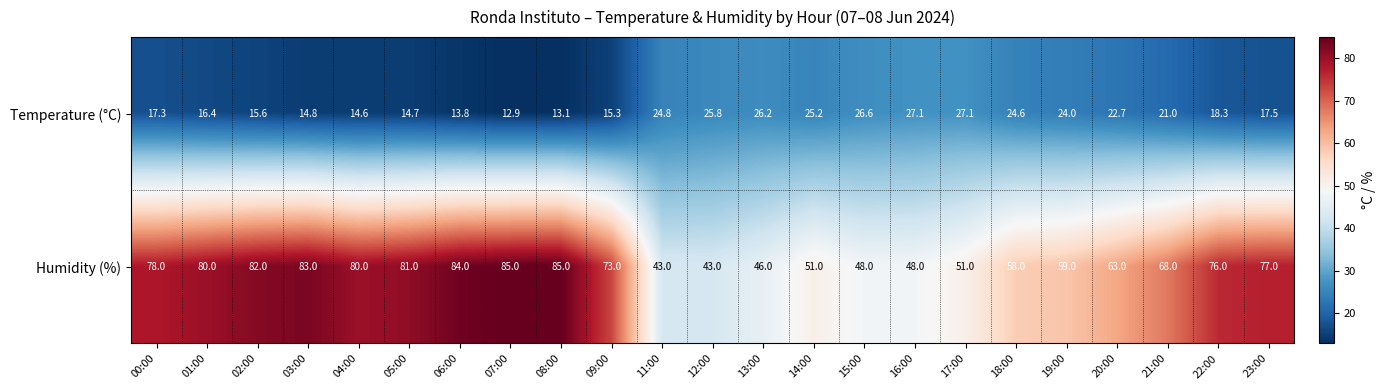

What is the approximate value of Temperature (°C) at 00:00?

17.3